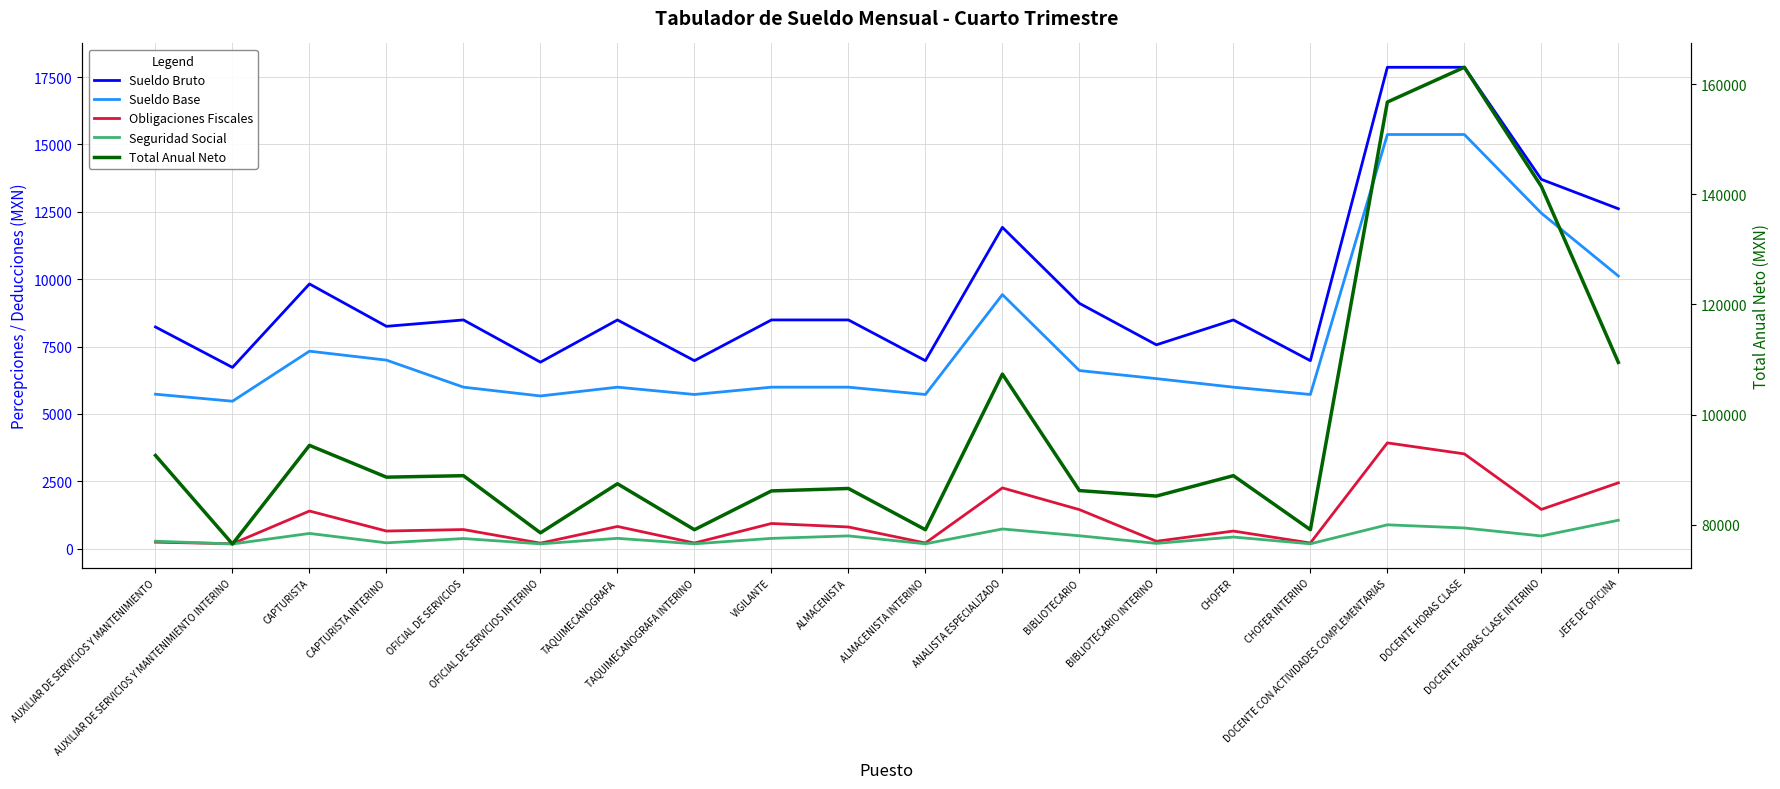

True or false: Obligaciones Fiscales has more than 0 interior local peaks.

True